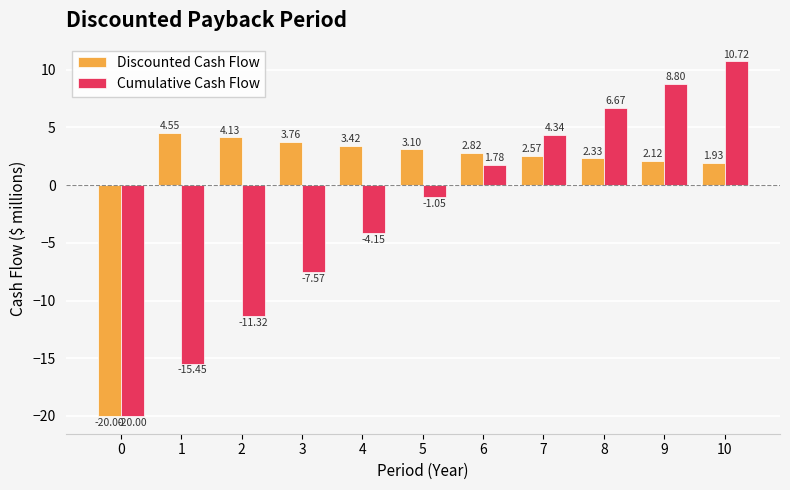

List the labels in order of Cumulative Cash Flow value, largest first.

10, 9, 8, 7, 6, 5, 4, 3, 2, 1, 0